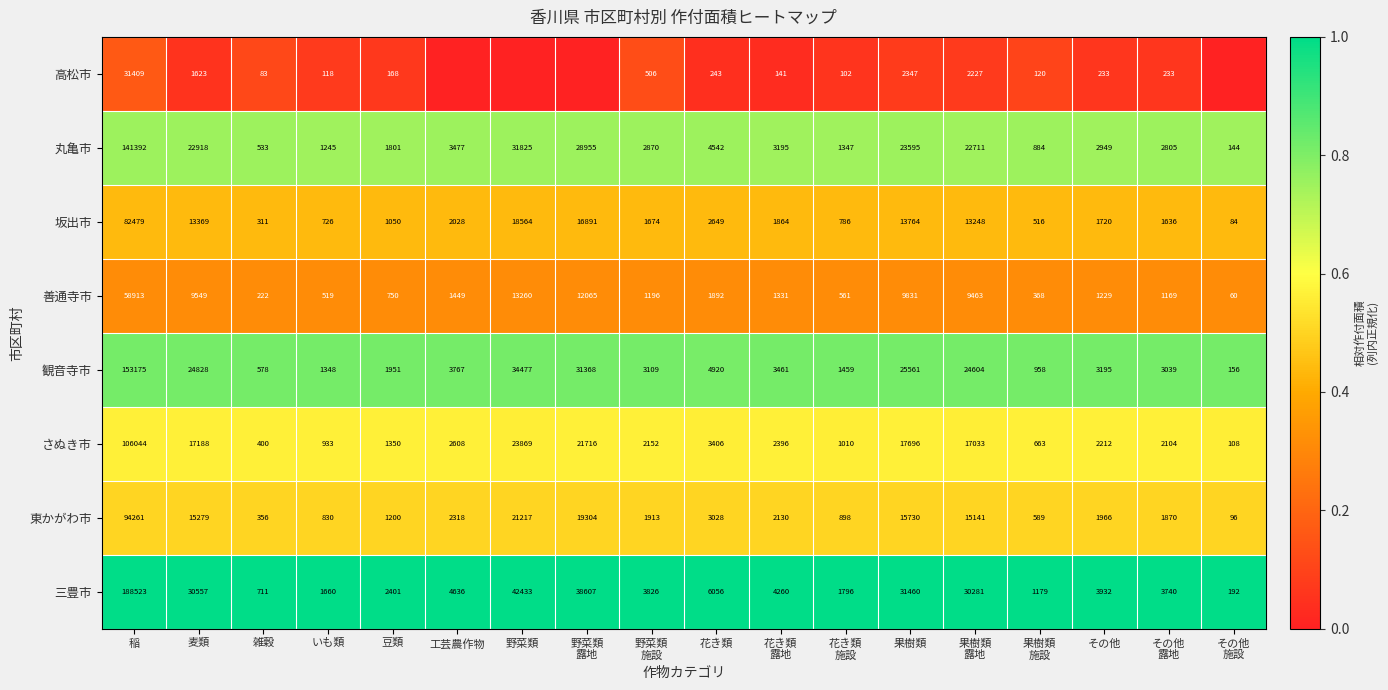

At 果樹類, list the series in order from largest to smallest.

三豊市, 観音寺市, 丸亀市, さぬき市, 東かがわ市, 坂出市, 善通寺市, 高松市